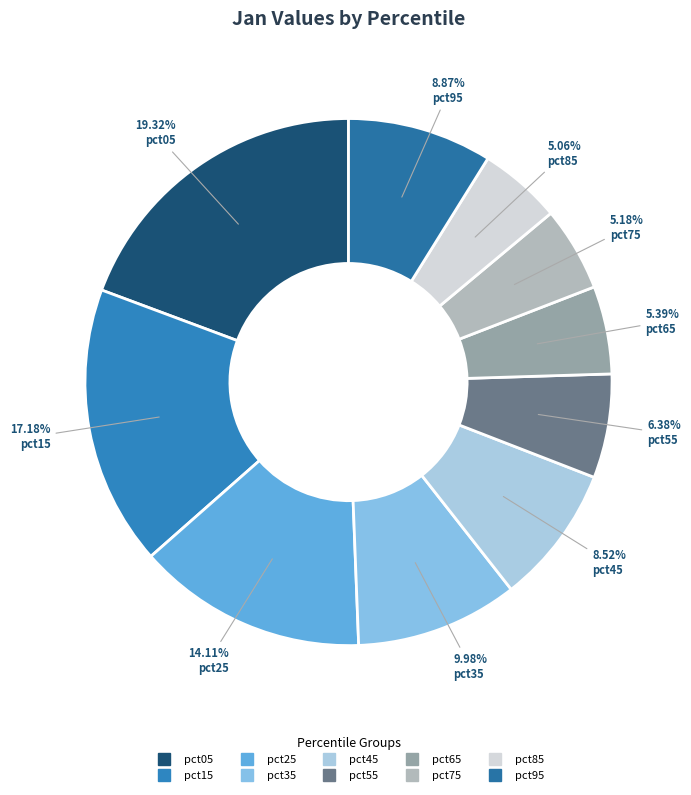

Is it true that pct65 is 1% of the pie?

False